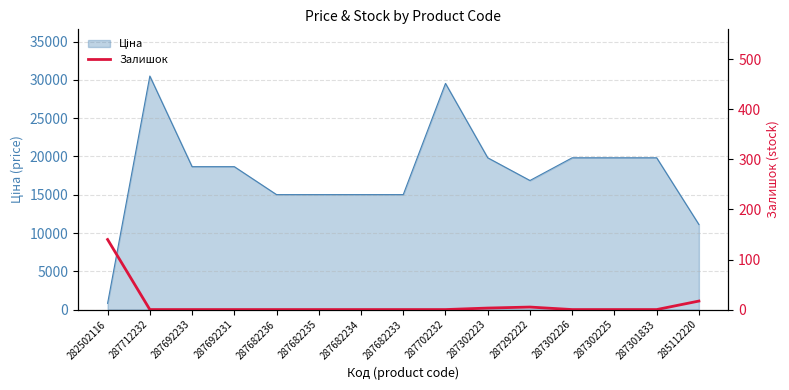

What is the label of the 14th point from the right?

287712232